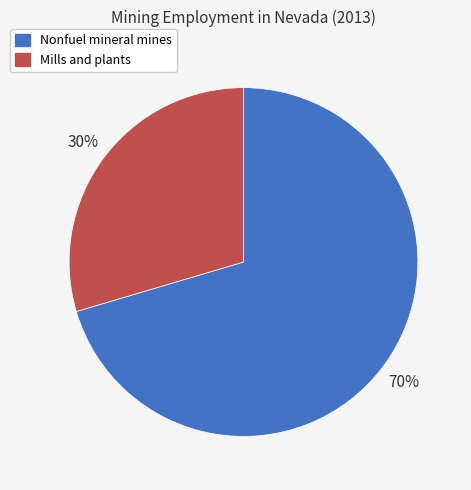

Which has a higher value, Nonfuel mineral mines or Mills and plants?

Nonfuel mineral mines